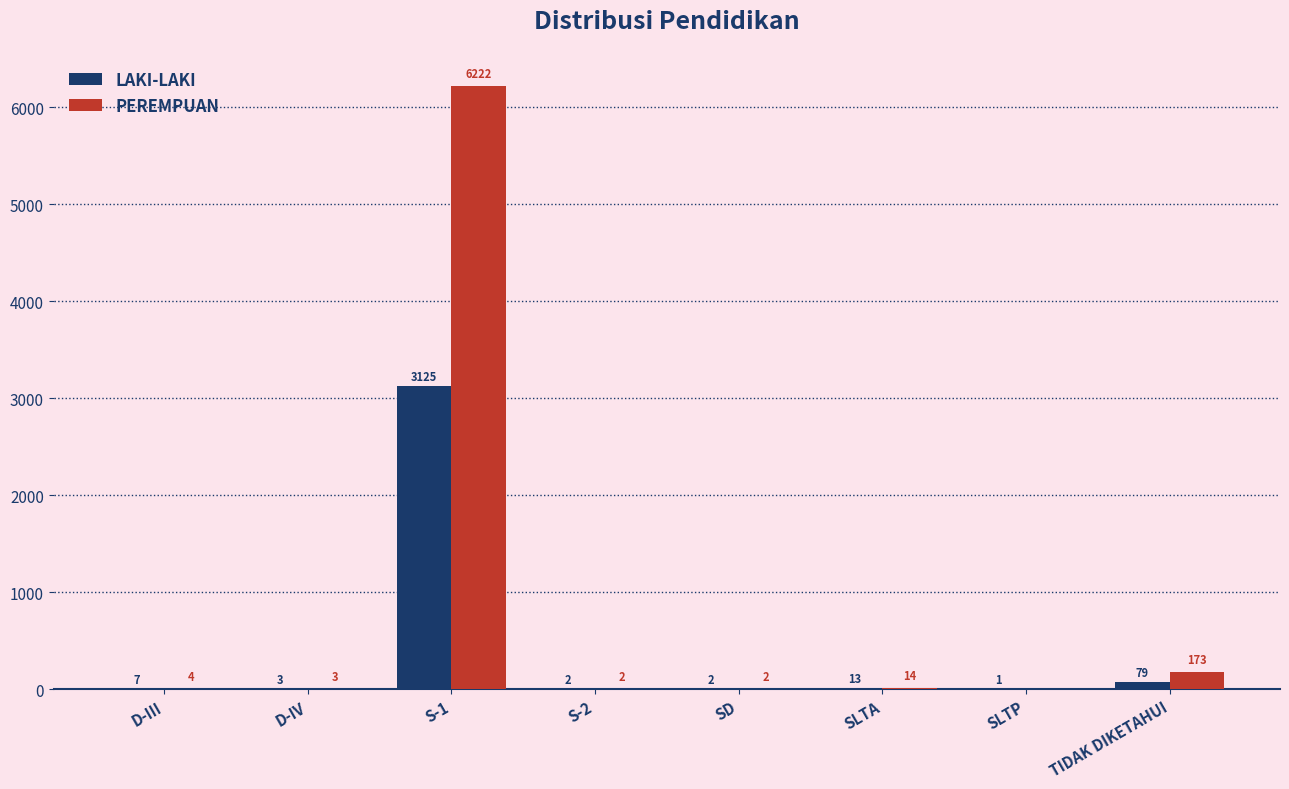

Which category has the highest value in the LAKI-LAKI series?

S-1